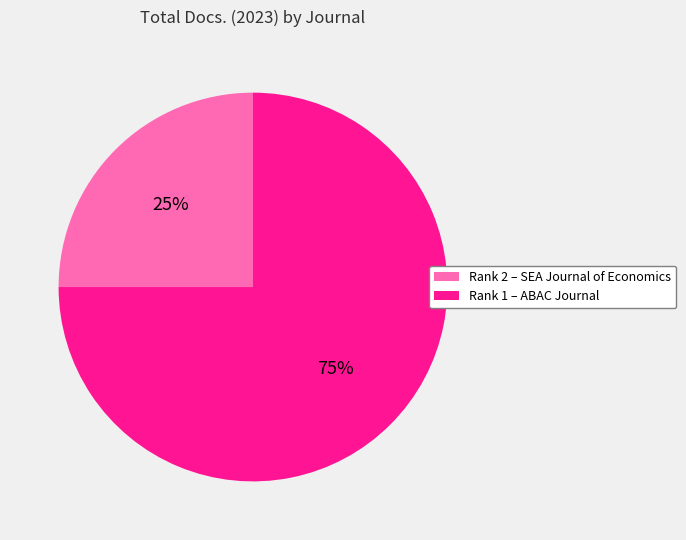

Which category has the smallest portion of the pie?

Rank 2 – SEA Journal of Economics